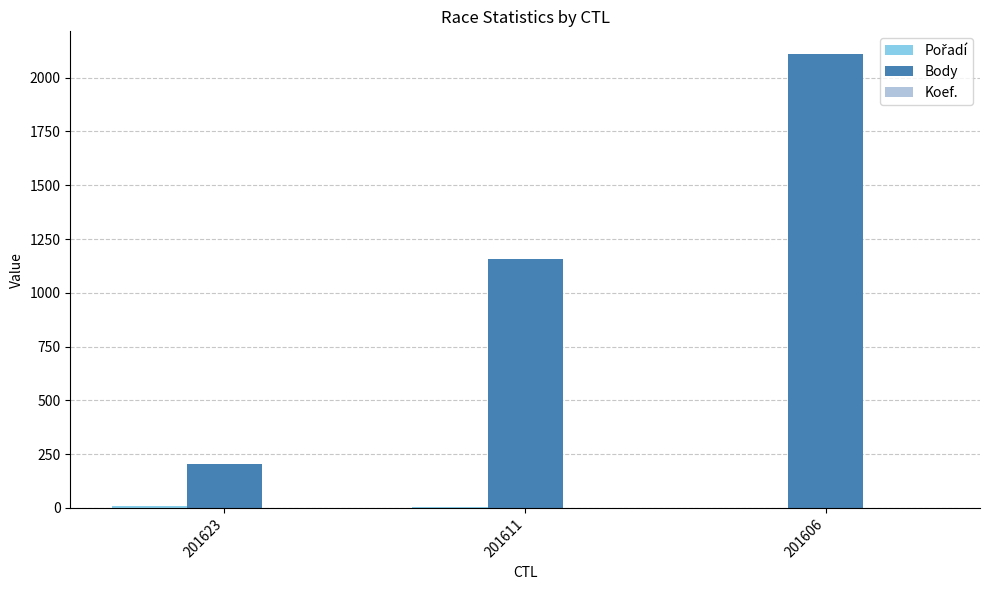

Which label corresponds to the largest value in the chart?

201606